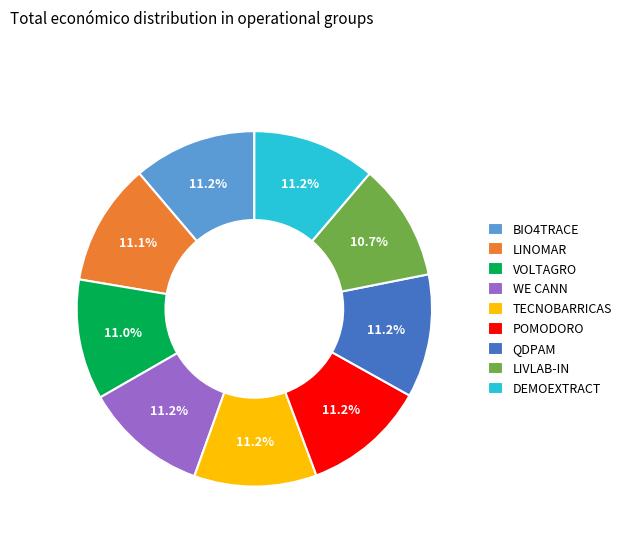

Does POMODORO account for over 50% of the chart?

No